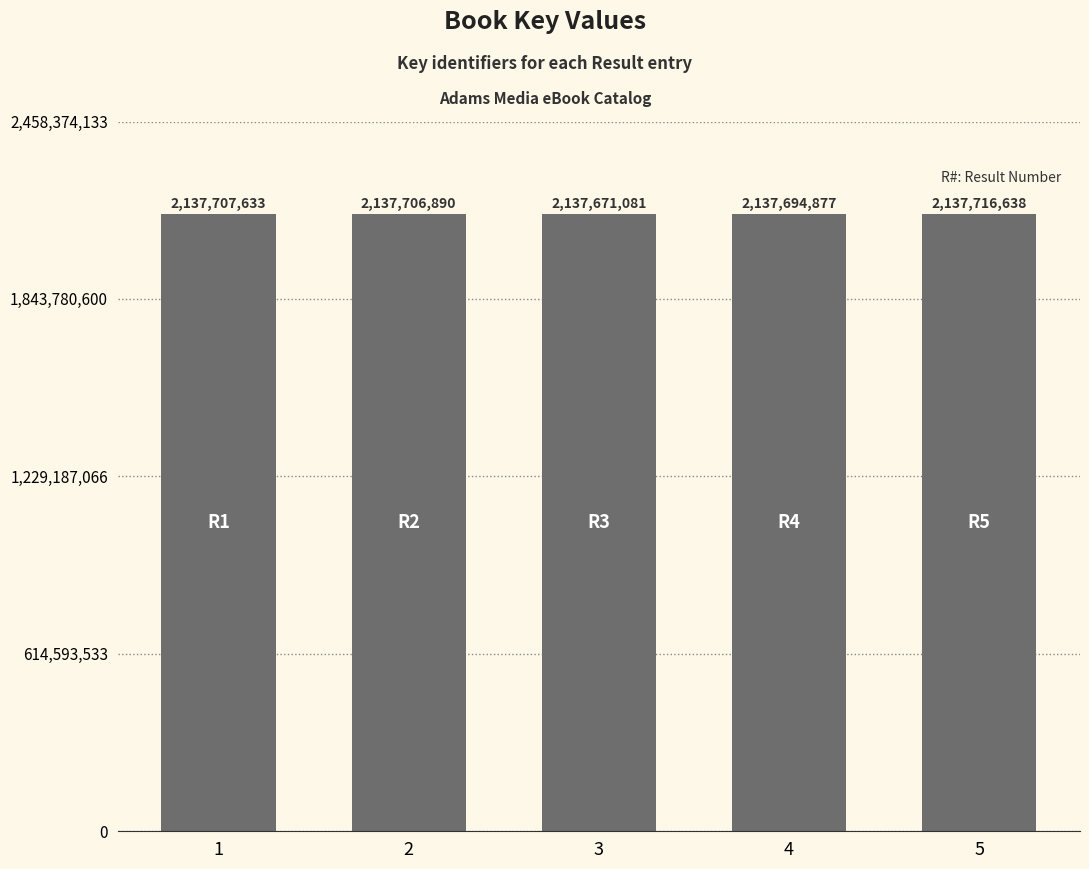

What is the greatest value displayed?

2137716638